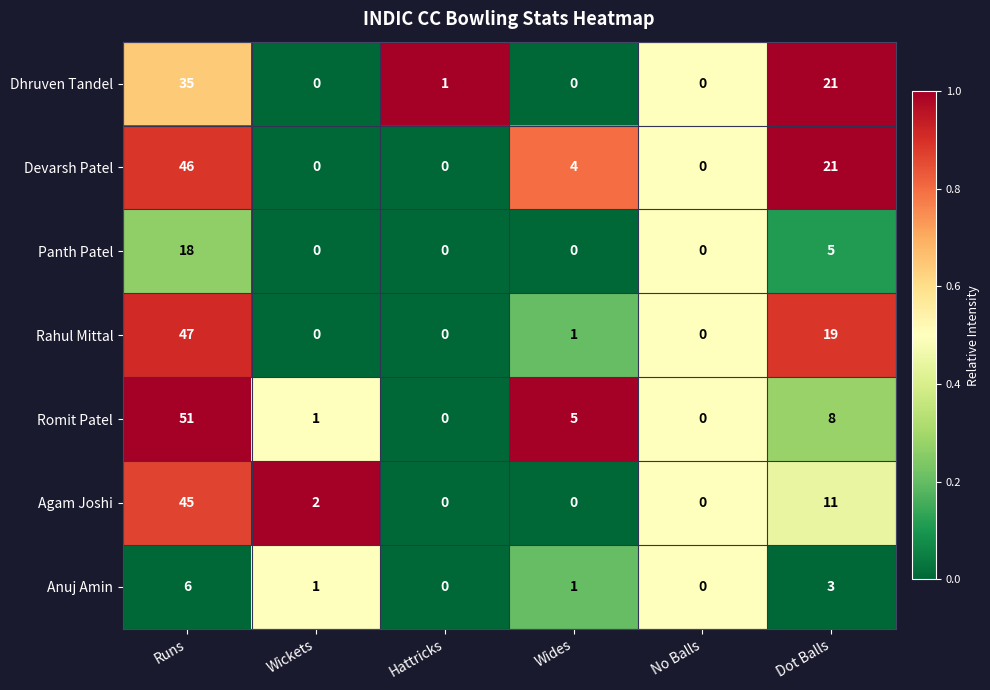

Which series has the widest spread of values?

Romit Patel